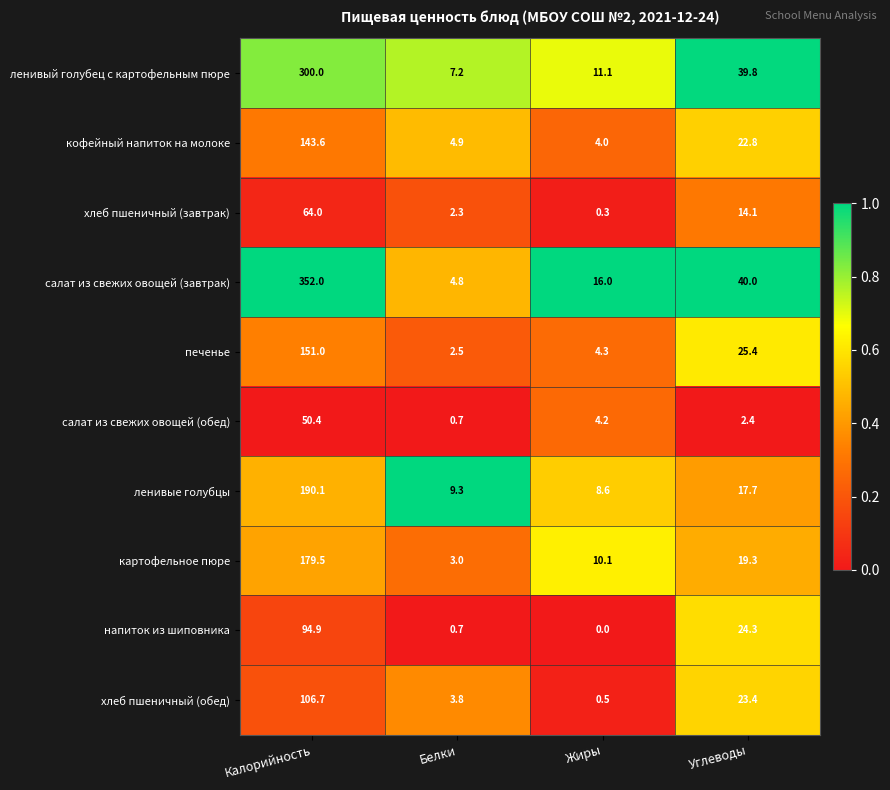

What is the greatest value displayed?

352.0